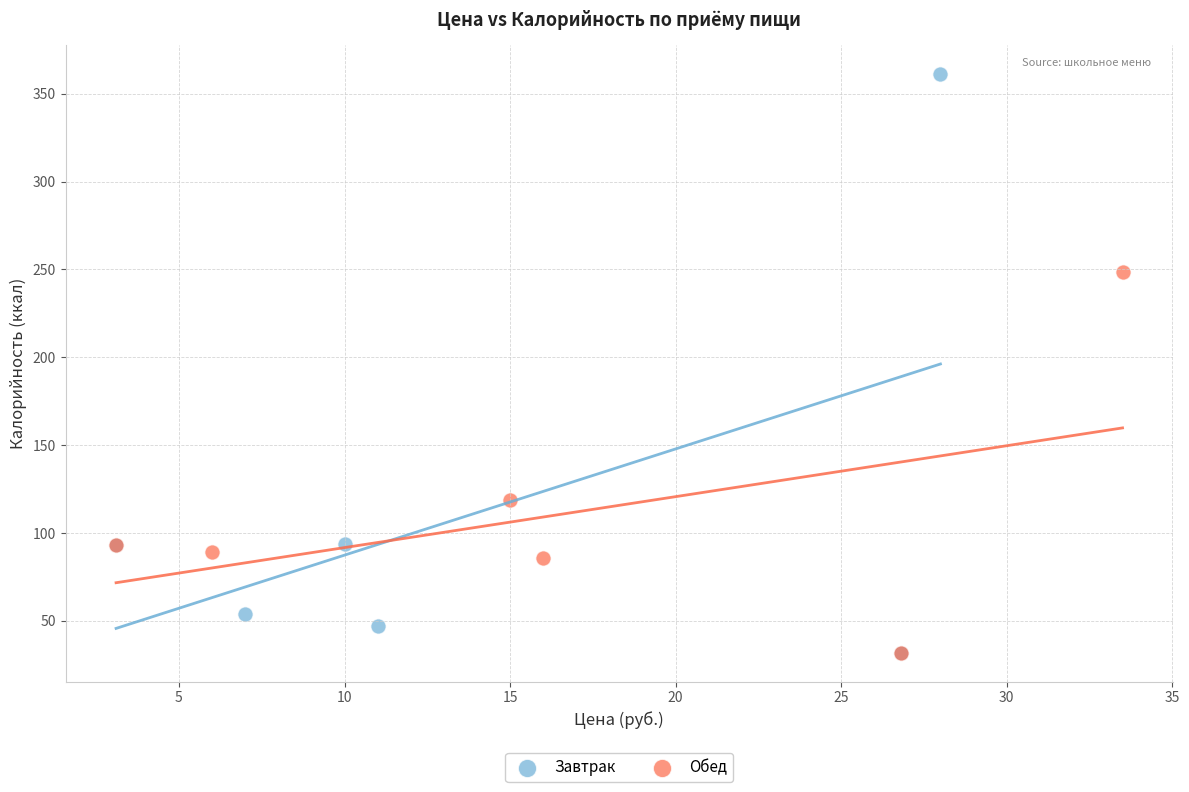

Which series has the widest spread of Y values?

Завтрак